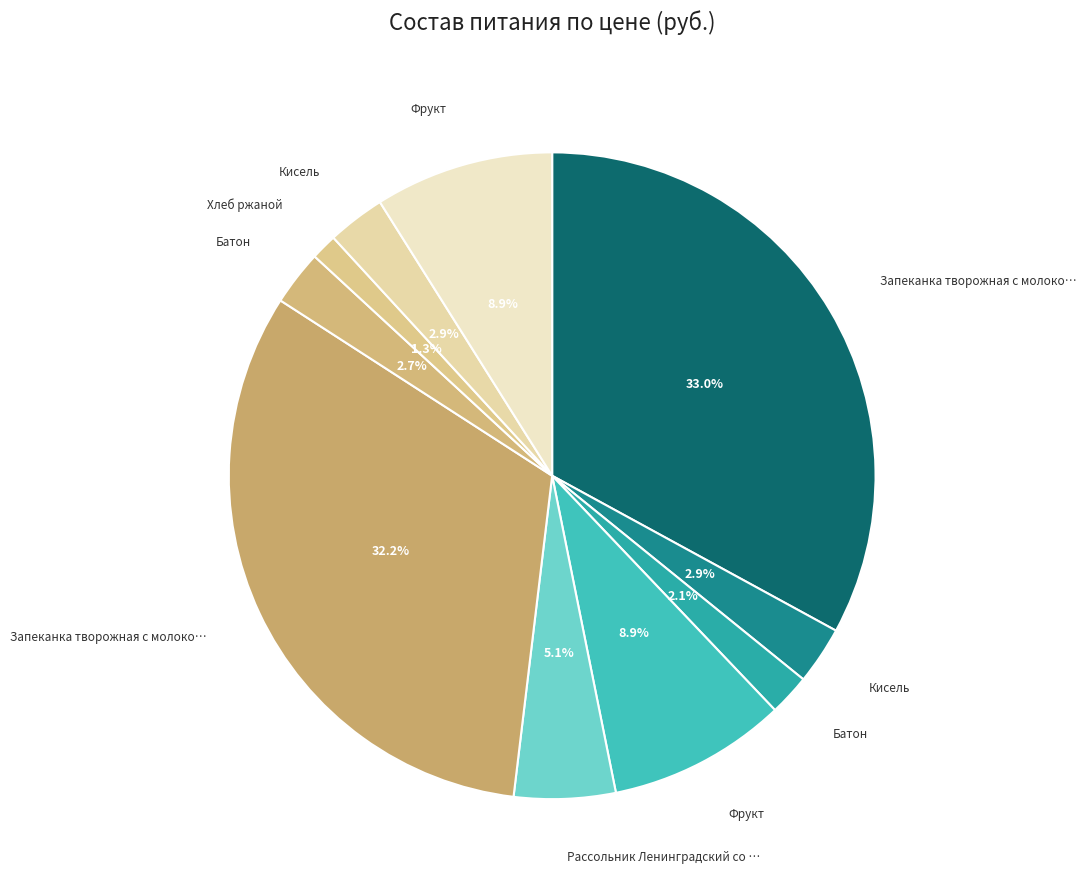

How many slices are in this pie chart?

10